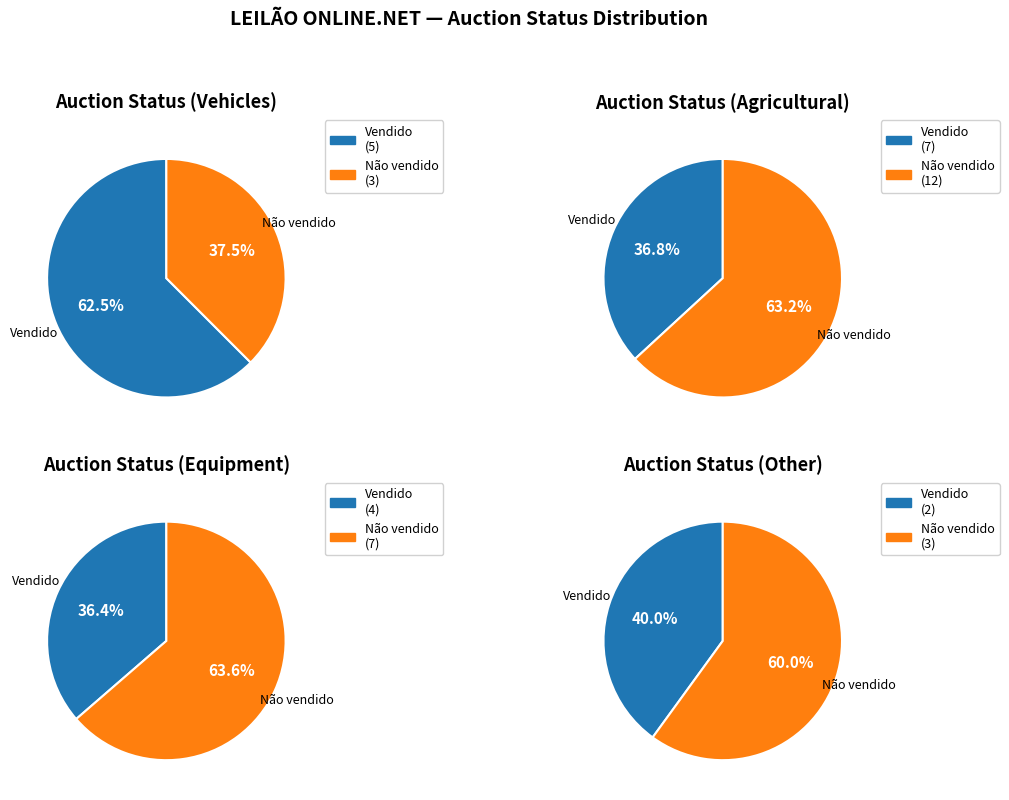

What is the change in value from Vendido to Não vendido?

+7